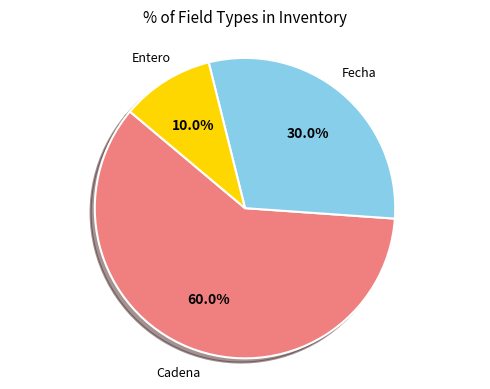

Is there any slice that represents more than half of the pie?

Yes